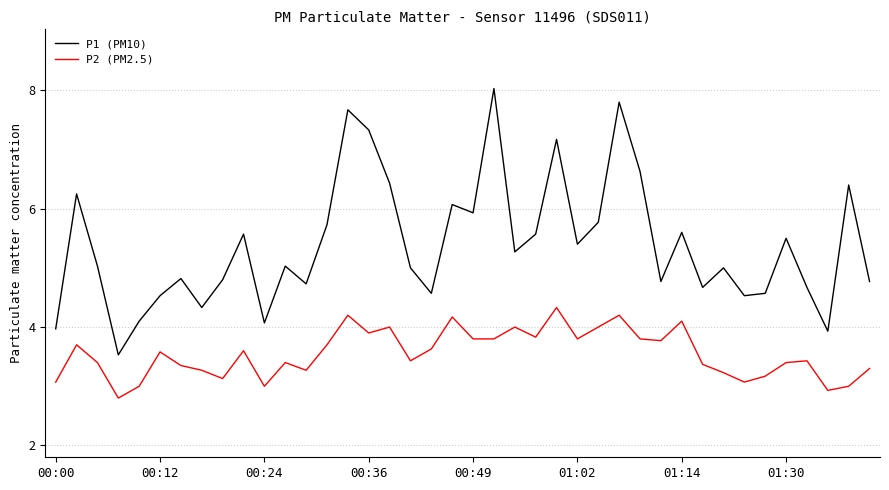

Which series has the largest total across all categories?

P1 (PM10)